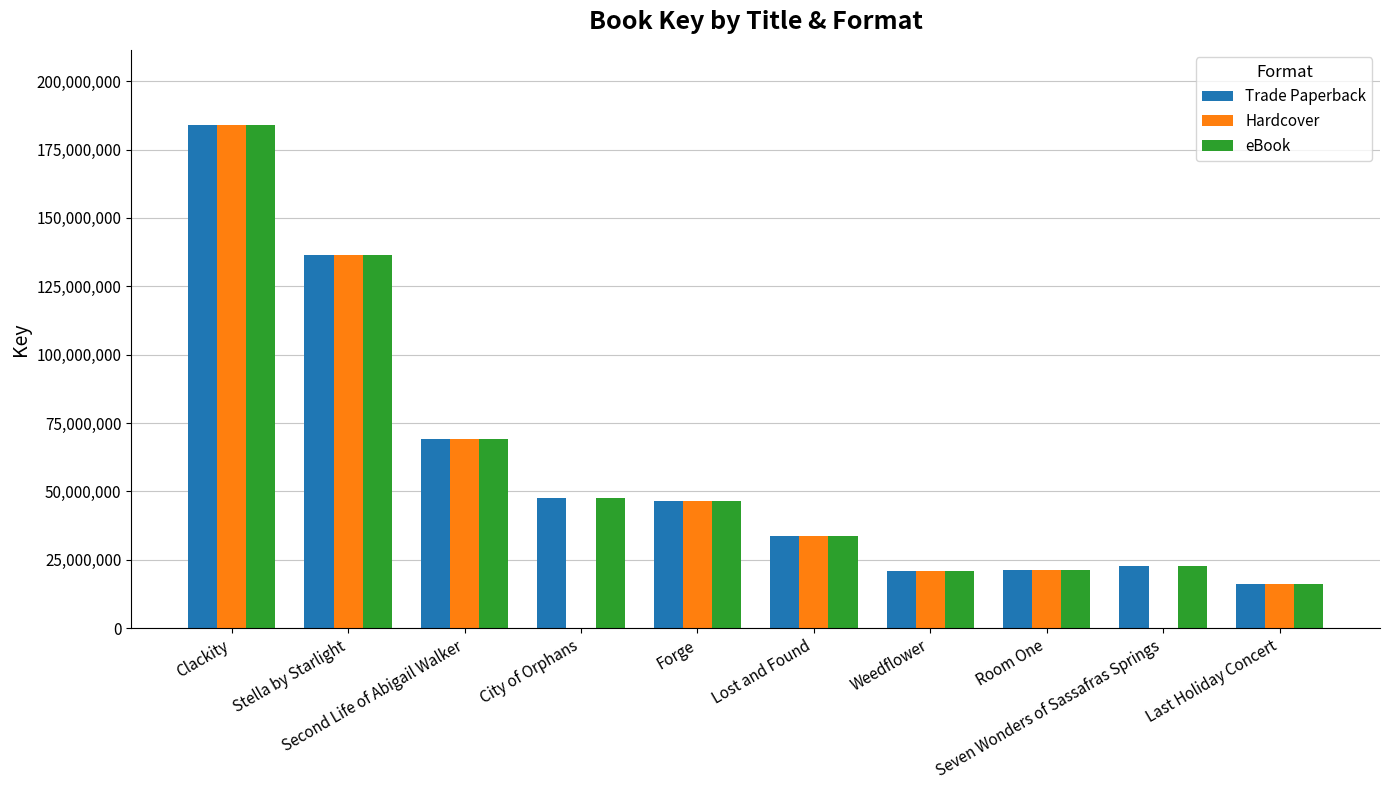

Which series has the largest range (max minus min)?

Hardcover